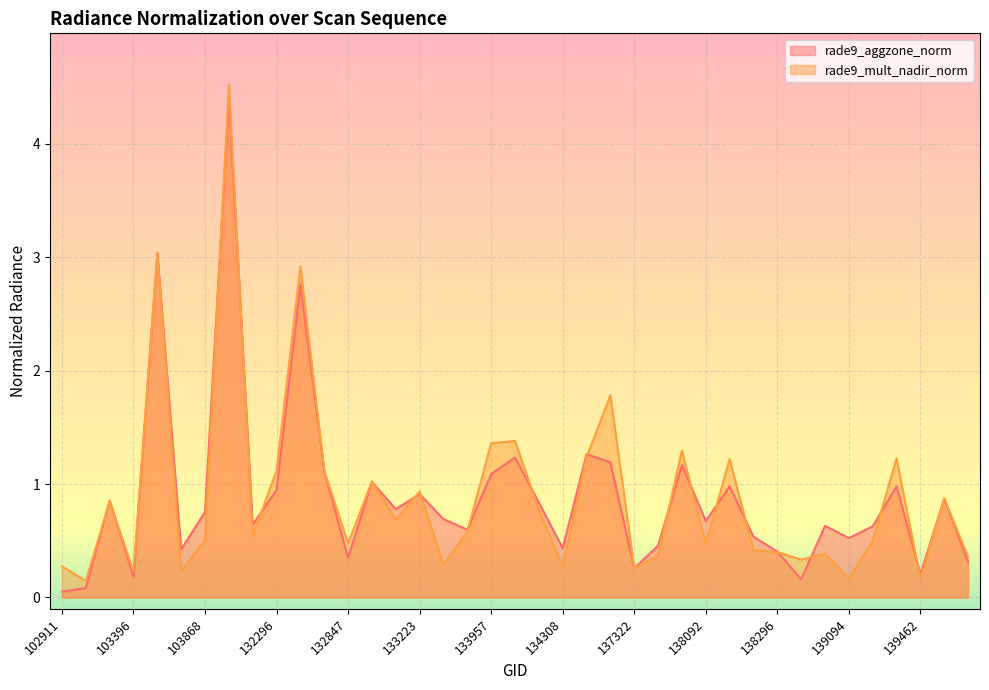

Rank the series by their maximum value, from lowest to highest.

rade9_aggzone_norm, rade9_mult_nadir_norm